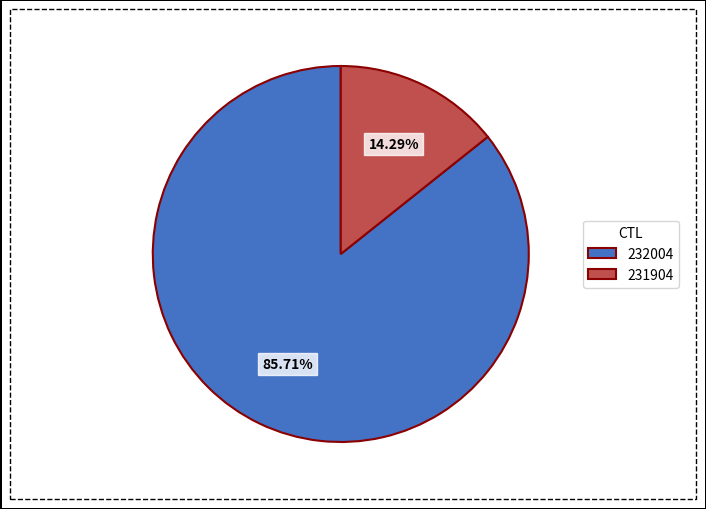

What is the majority slice?

232004